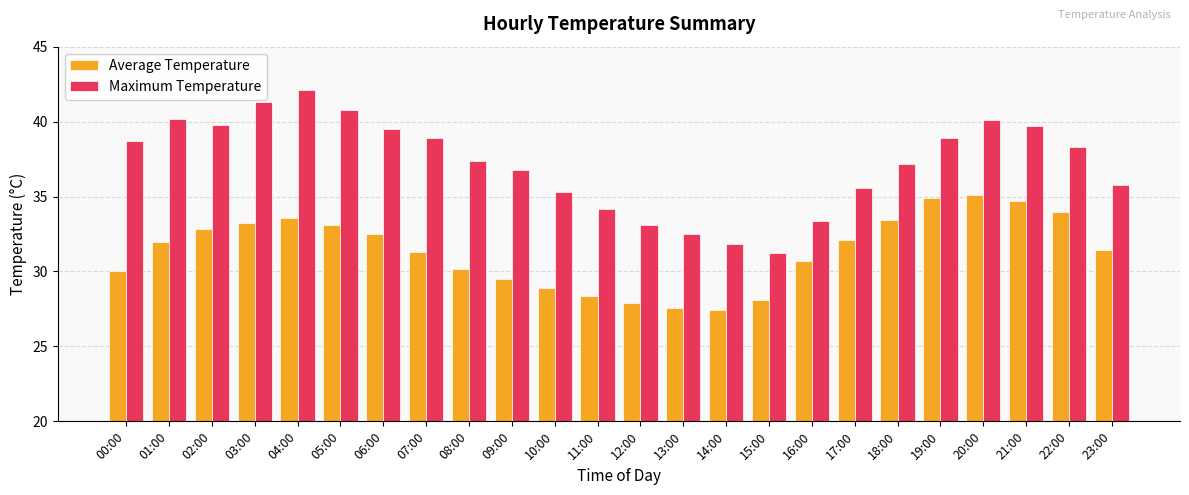

What are all the series names shown in the legend?

Average Temperature, Maximum Temperature